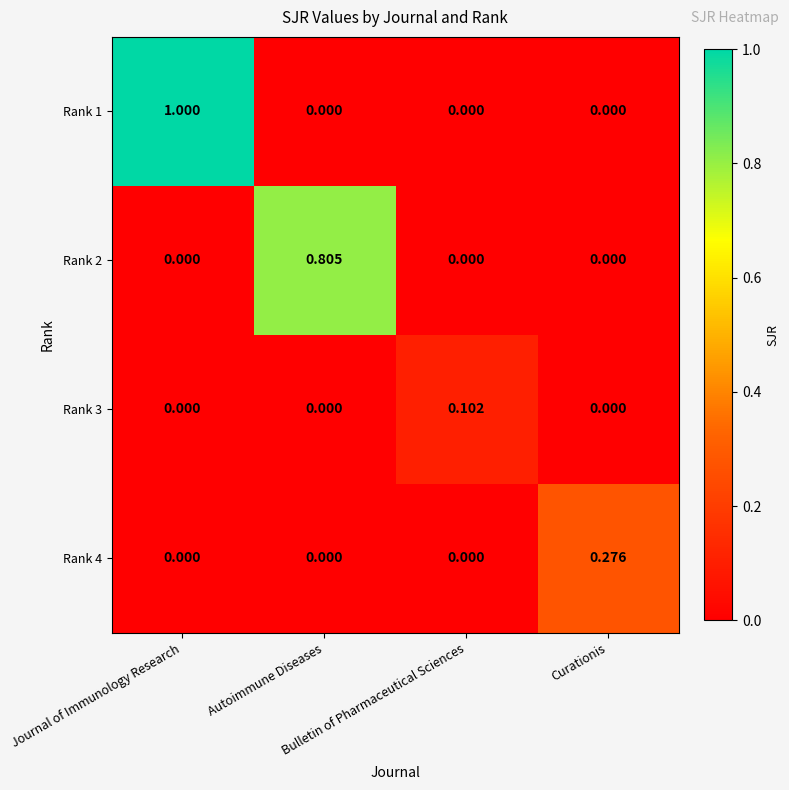

How many categories are shown in the chart?

4